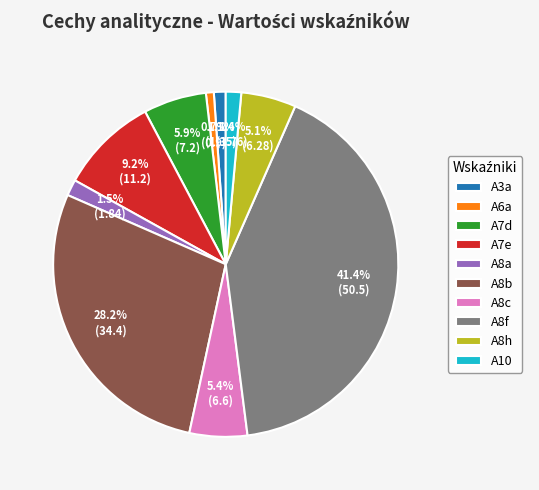

Does any single category account for the majority?

No